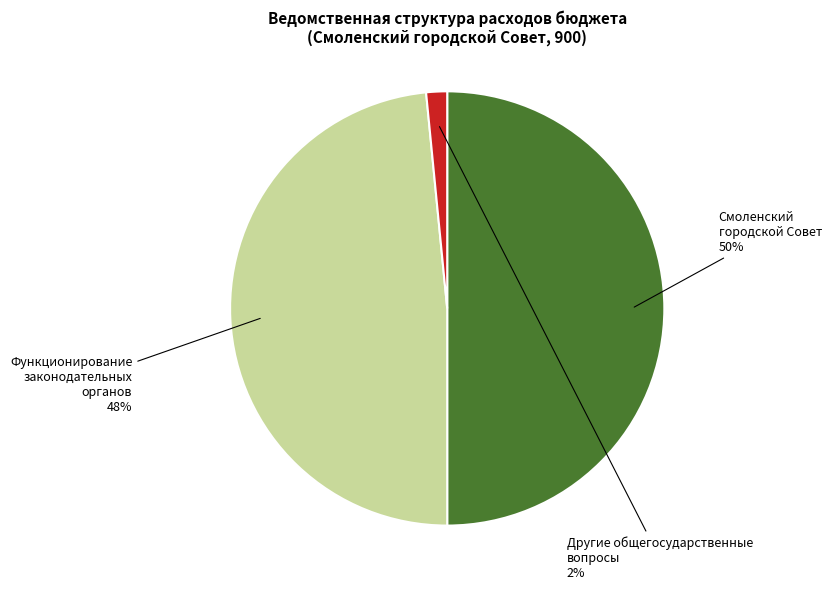

Does Функционирование законодательных органов account for over 50% of the chart?

No